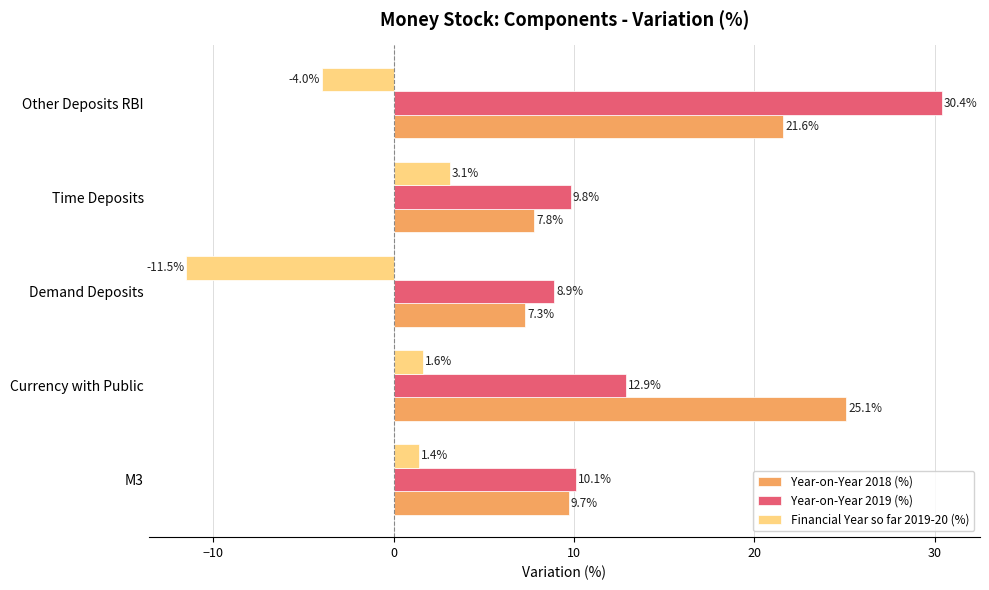

What is the greatest value displayed?

30.4